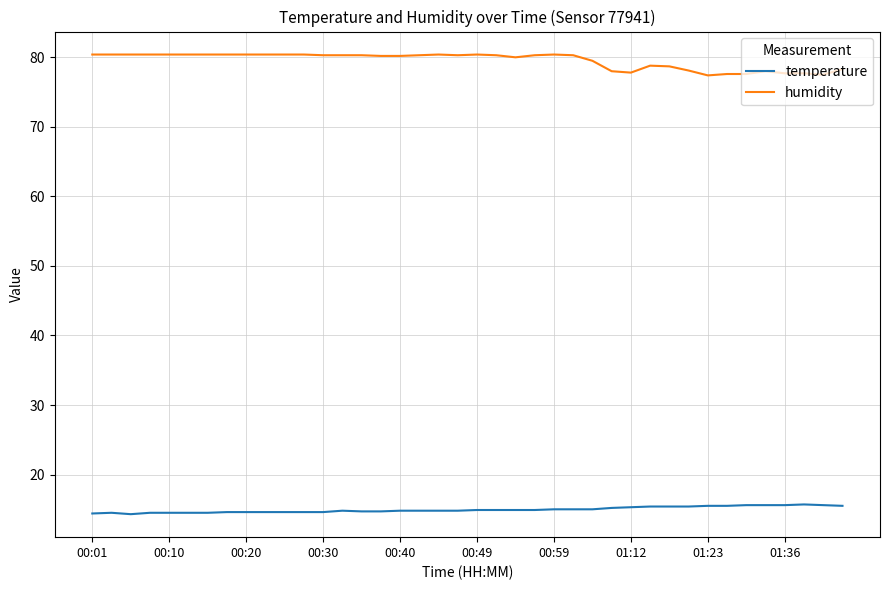

True or false: humidity and temperature cross at least once.

False